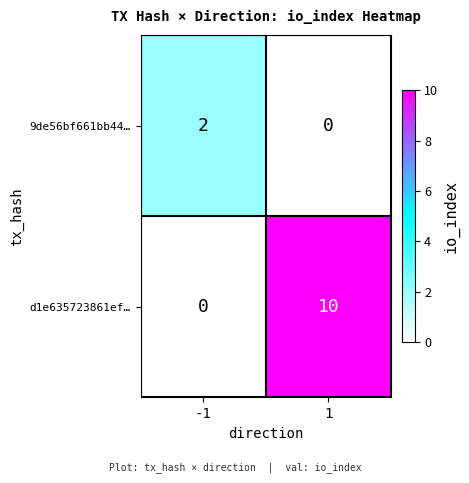

Read the d1e635723861ef… value at 1.

10